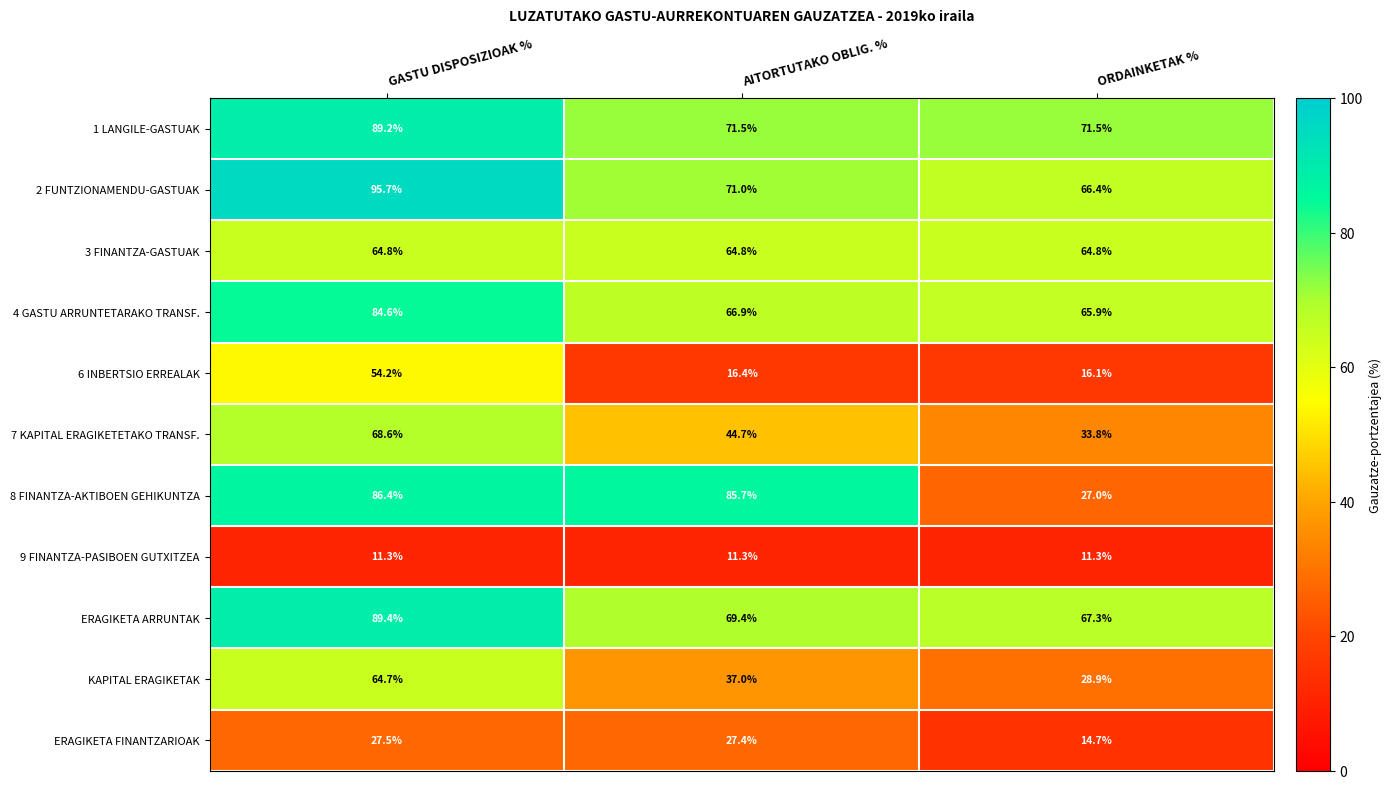

At which category does the chart reach its peak across all series?

GASTU DISPOSIZIOAK %